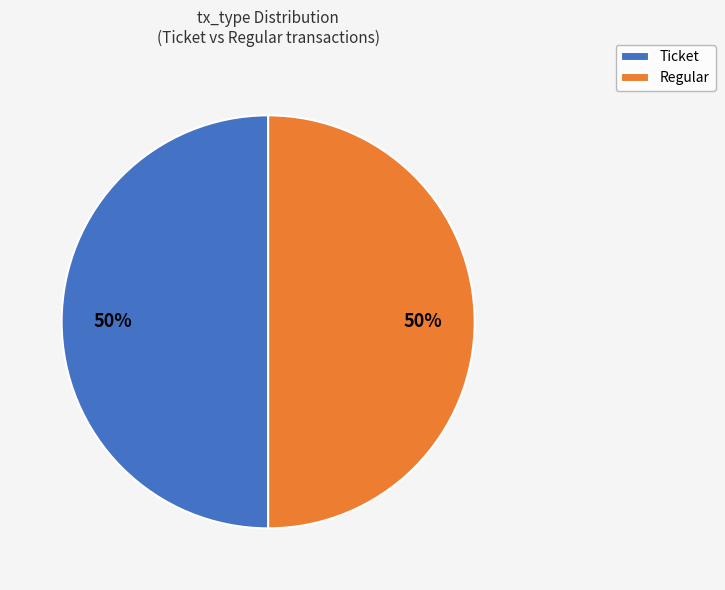

Count the number of slices in the pie.

2